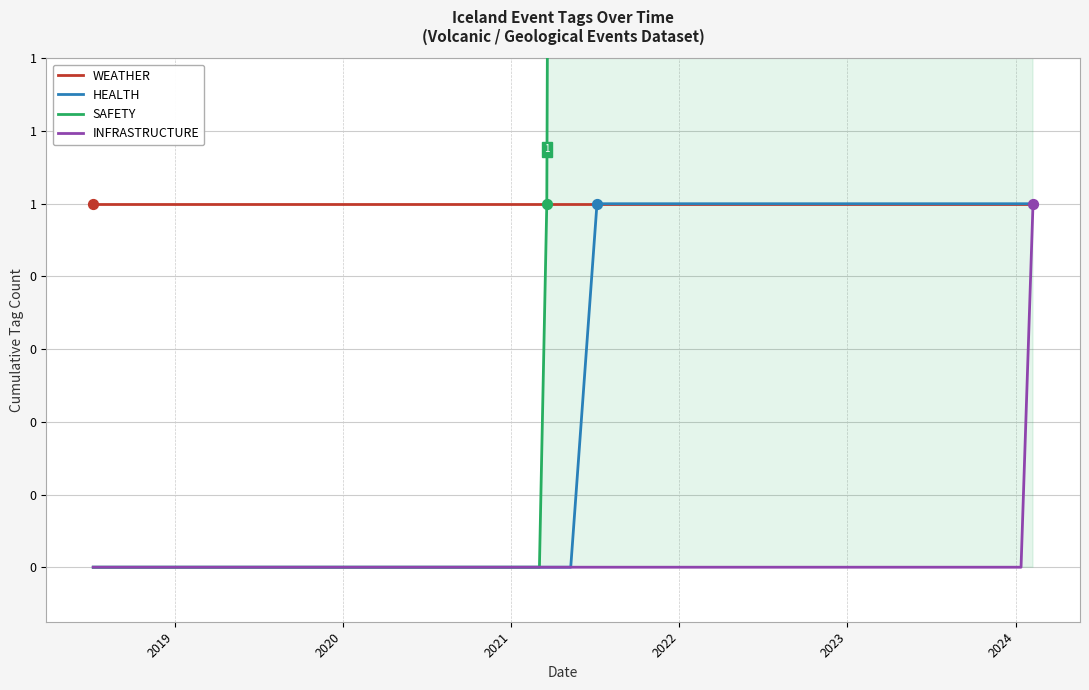

What is the total value across all series at 2019?

1